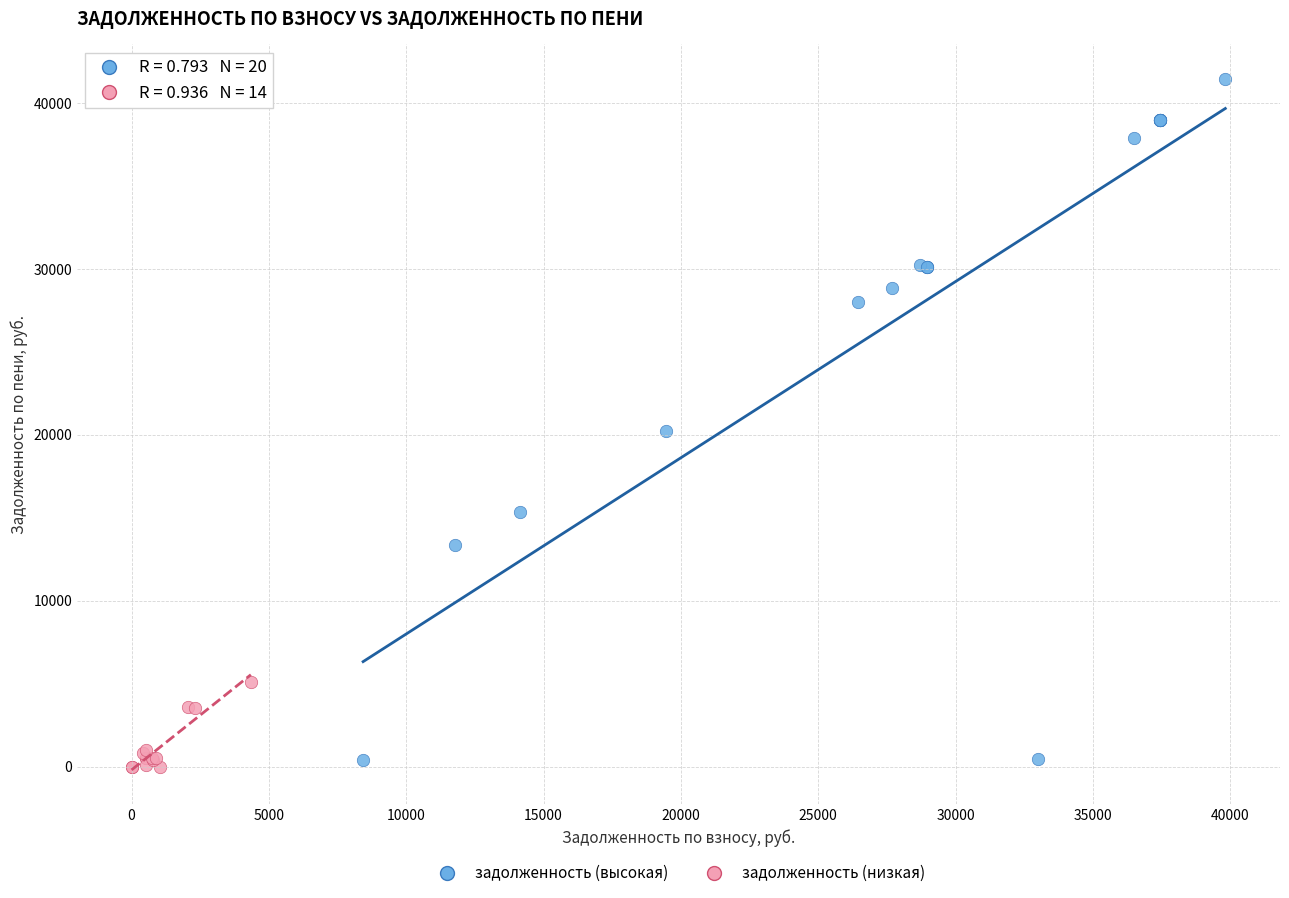

Which series has the largest Y range (max minus min)?

задолженность (высокая)